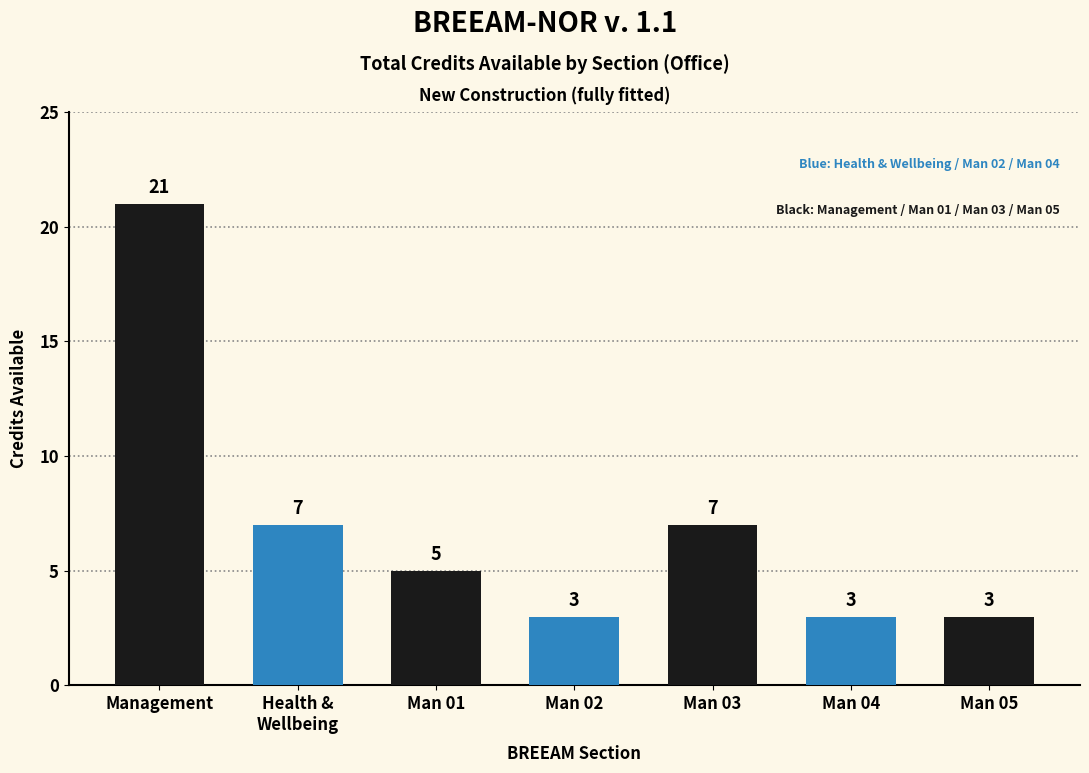

What is the maximum value shown in the chart?

21